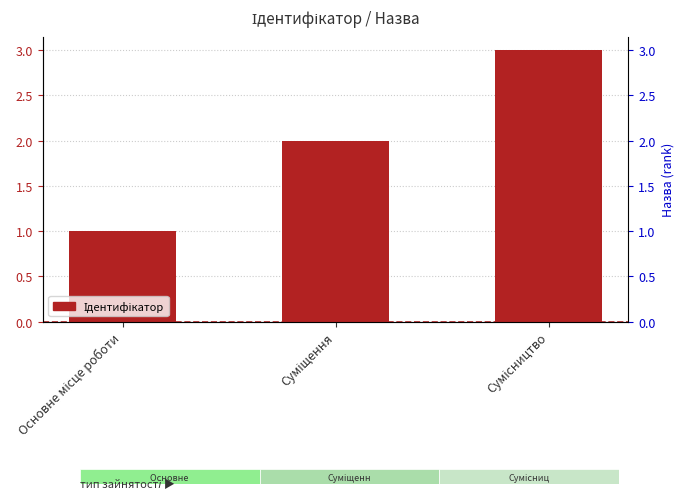

What is the label of the 3rd bar from the right?

Основне місце роботи